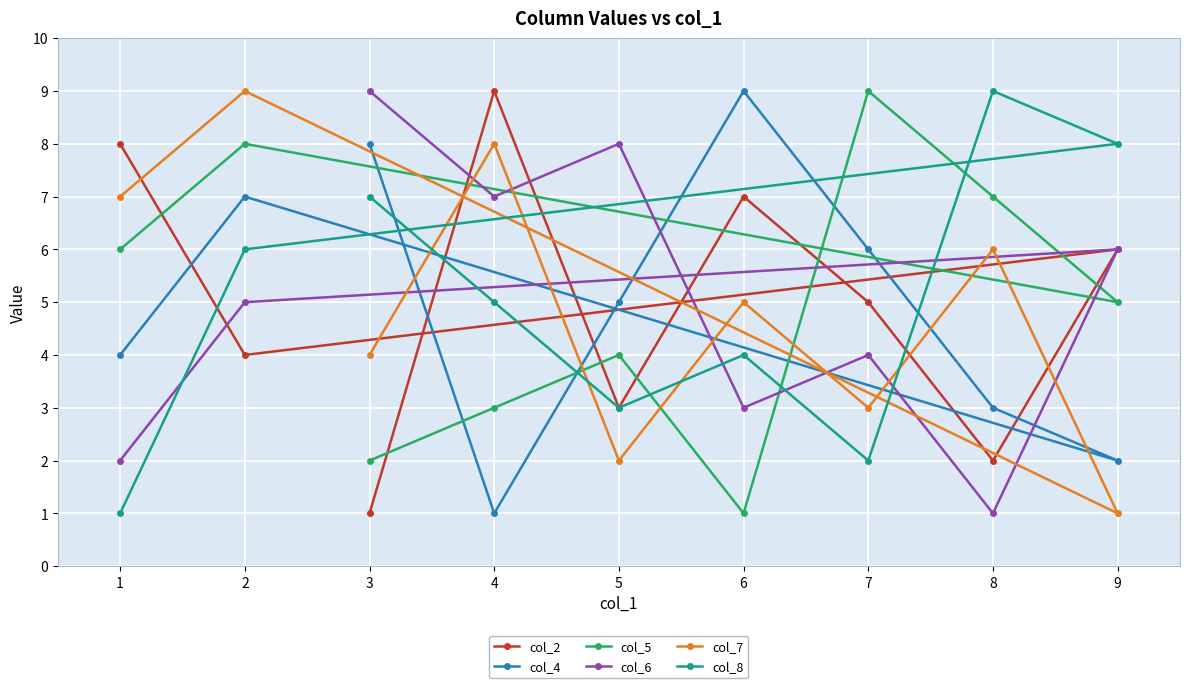

How many lines are shown in the chart?

6